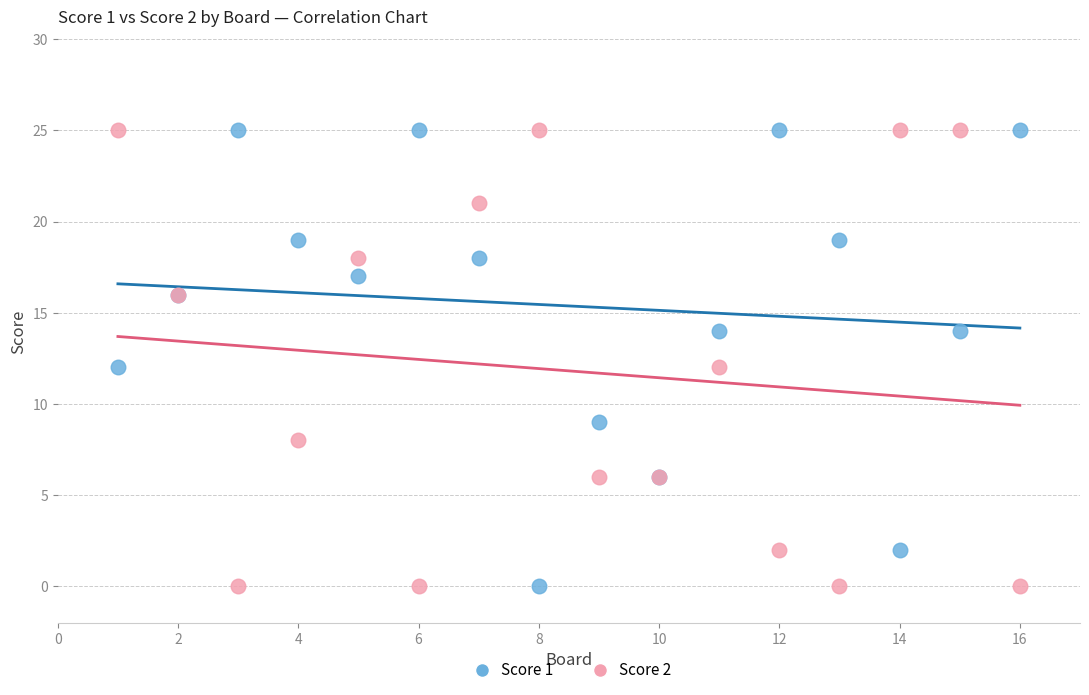

What is the X range (max minus min) for the scatter plot?

15